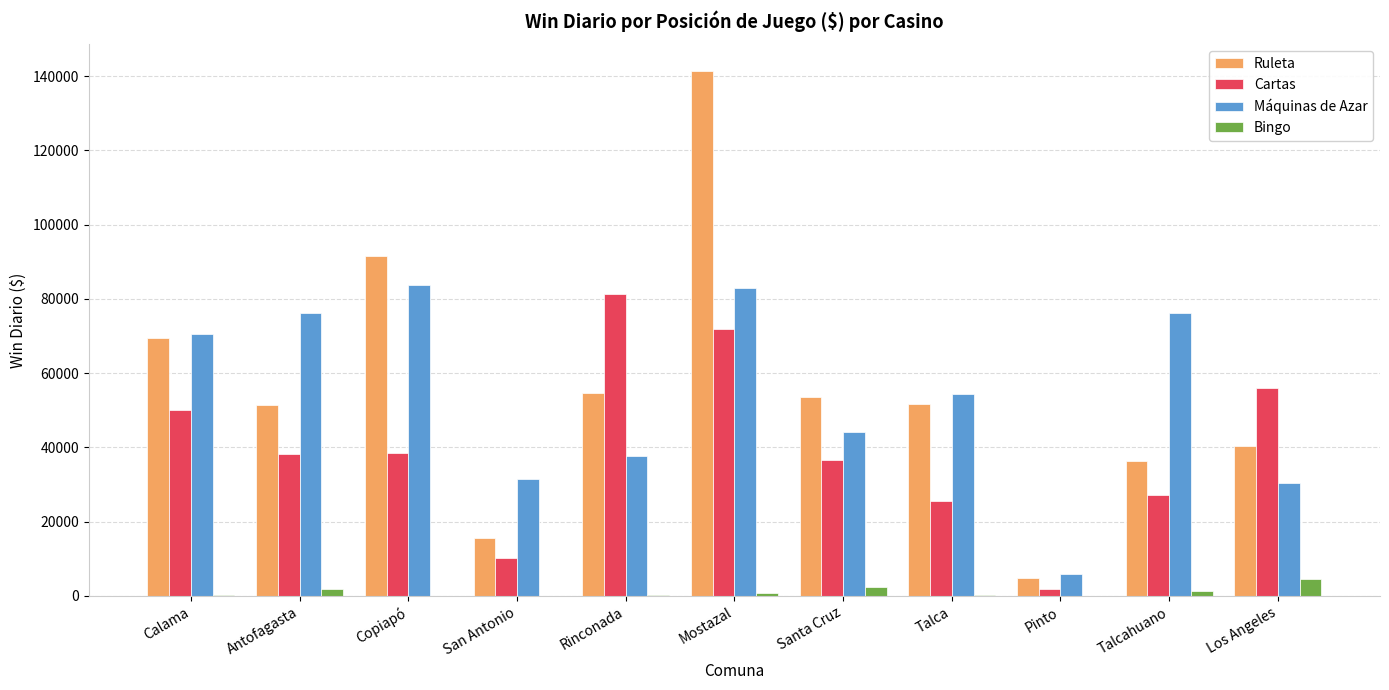

Is it true that Máquinas de Azar equals 37666.2 at Rinconada?

True